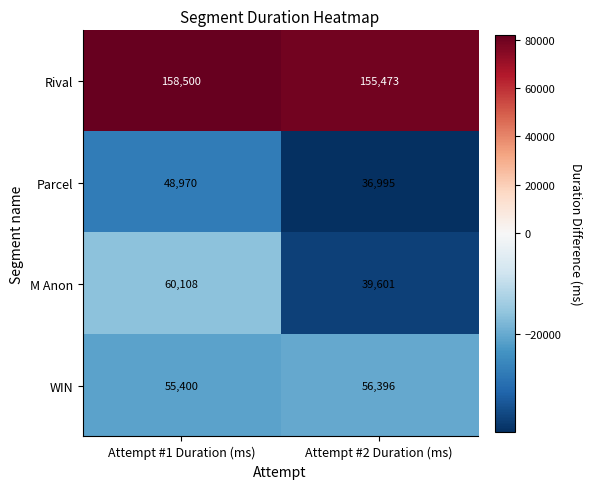

What is the difference between the WIN values at Attempt #1 Duration (ms) and Attempt #2 Duration (ms)?

996